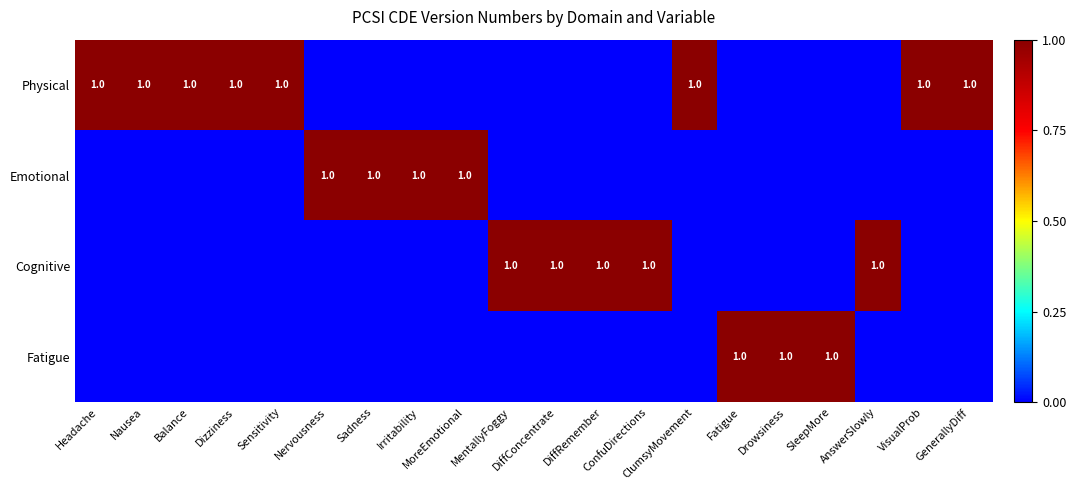

Rank the series by their maximum value, from highest to lowest.

Physical, Emotional, Cognitive, Fatigue